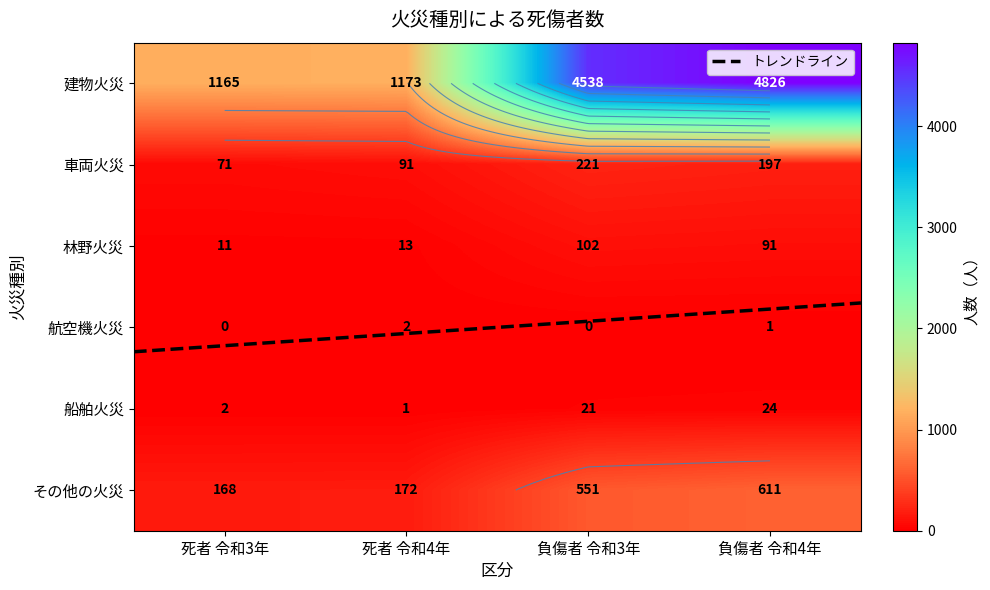

Which series has the largest range (max minus min)?

建物火災